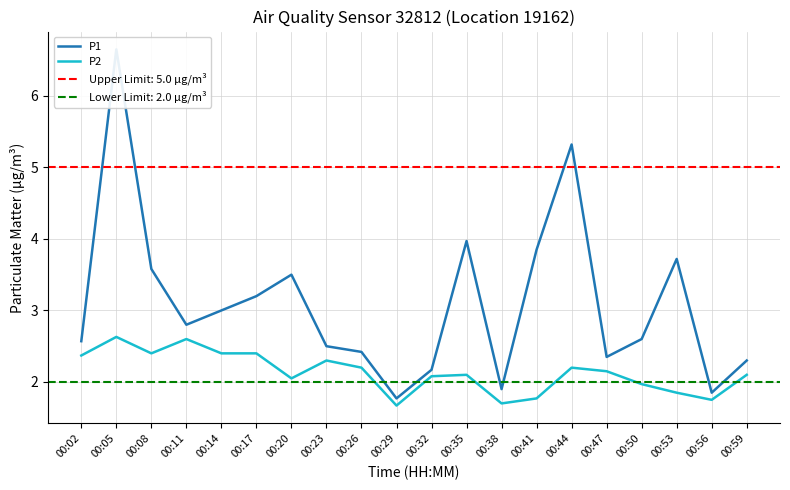

How many lines are shown in the chart?

2